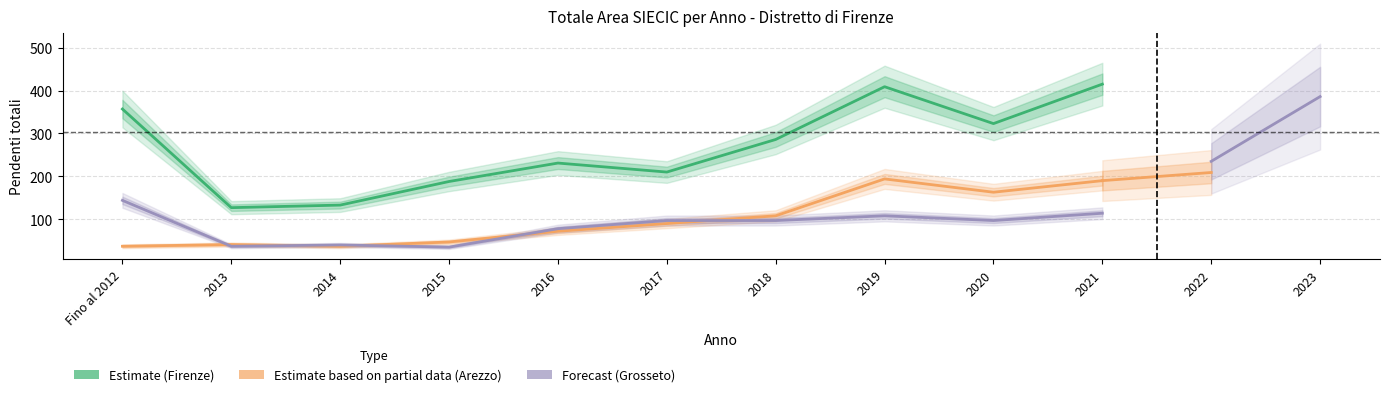

What are all the series names shown in the legend?

Firenze, Arezzo, Grosseto